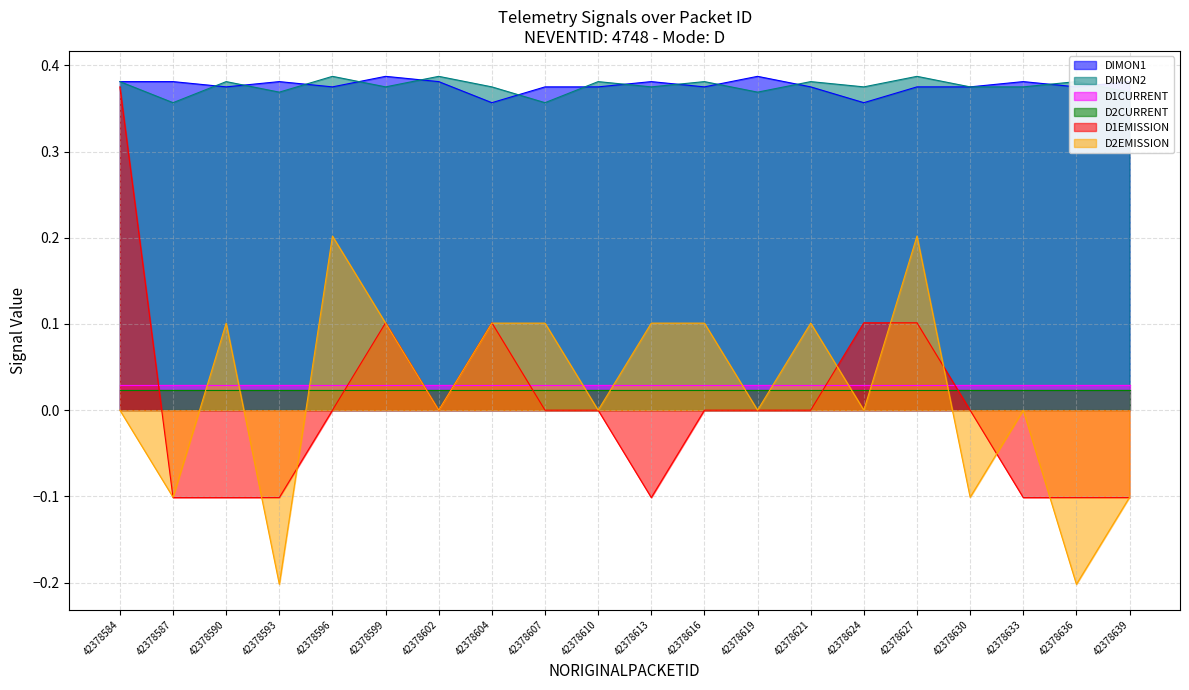

At 42378616, list the series in order from largest to smallest.

DIMON2, DIMON1, D2EMISSION, D1CURRENT, D2CURRENT, D1EMISSION